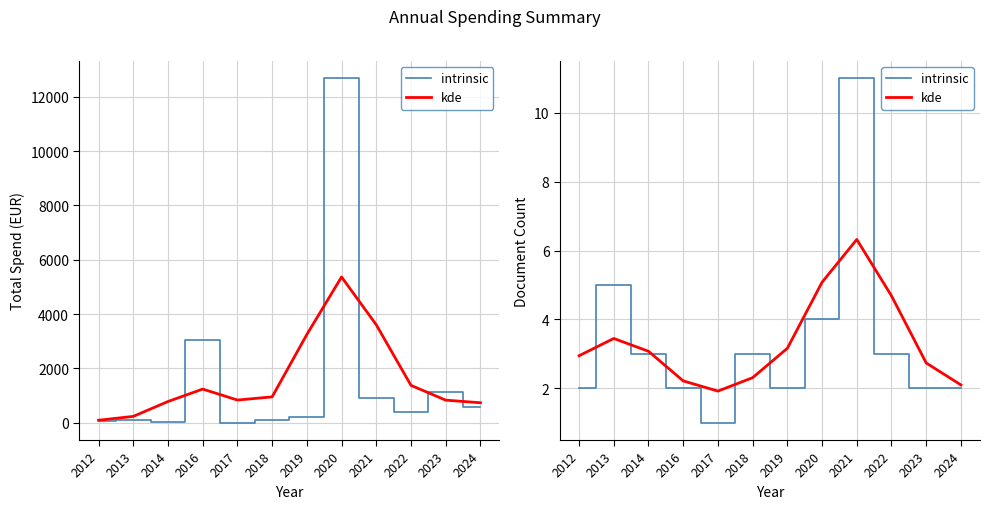

Where do kde and intrinsic first cross each other?

2012 and 2013